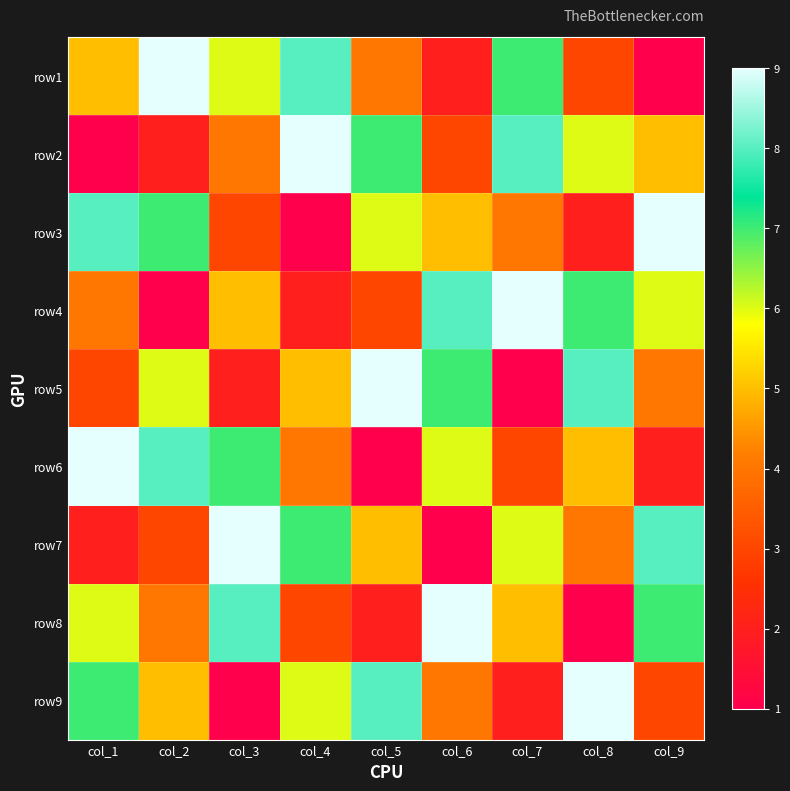

At which category is the sum across all series the highest?

col_1